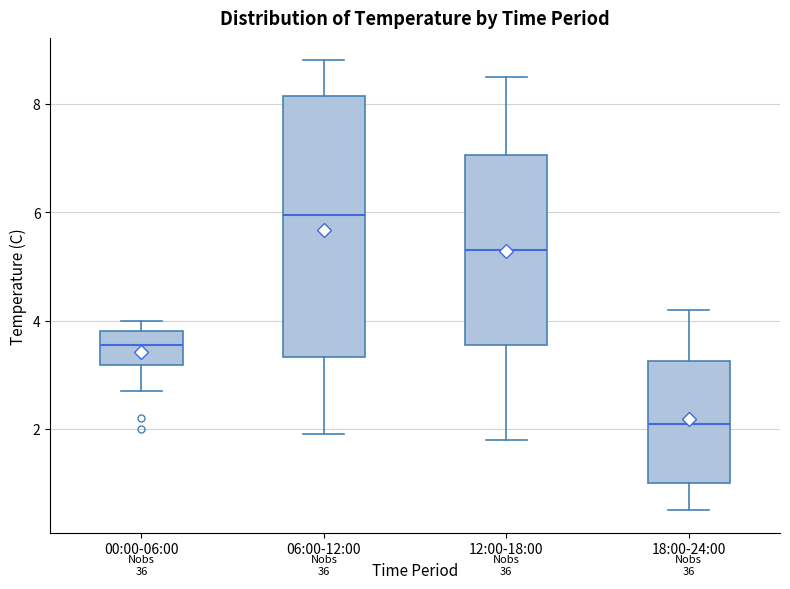

Where is the lower edge of the box for 18:00-24:00 on the y-axis? The values are not printed on the chart, so give them approximately, as read against the axis.

1.0